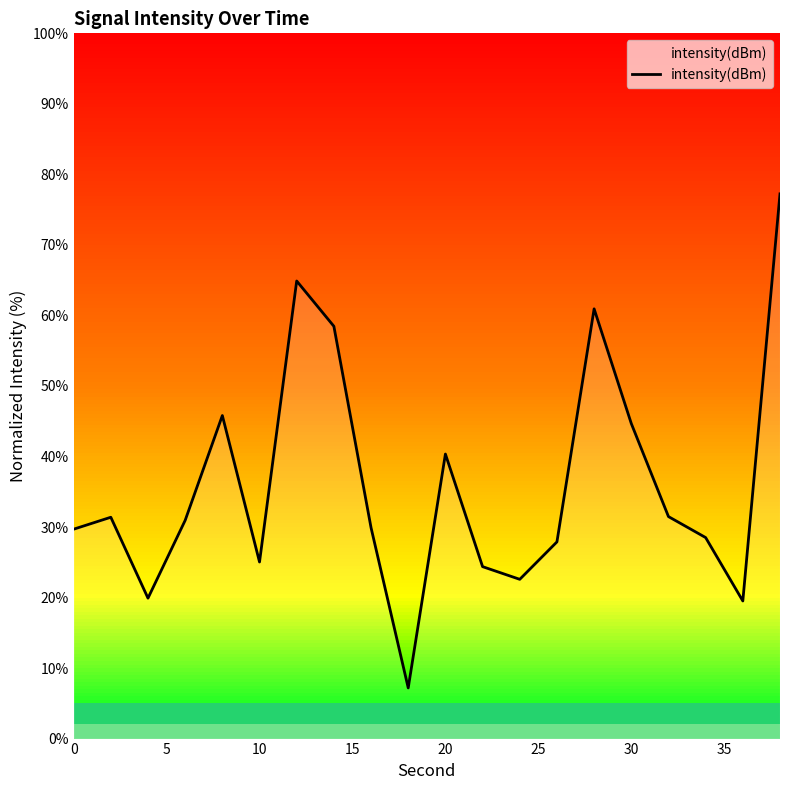

Does the chart display data point markers on the line(s)?

No